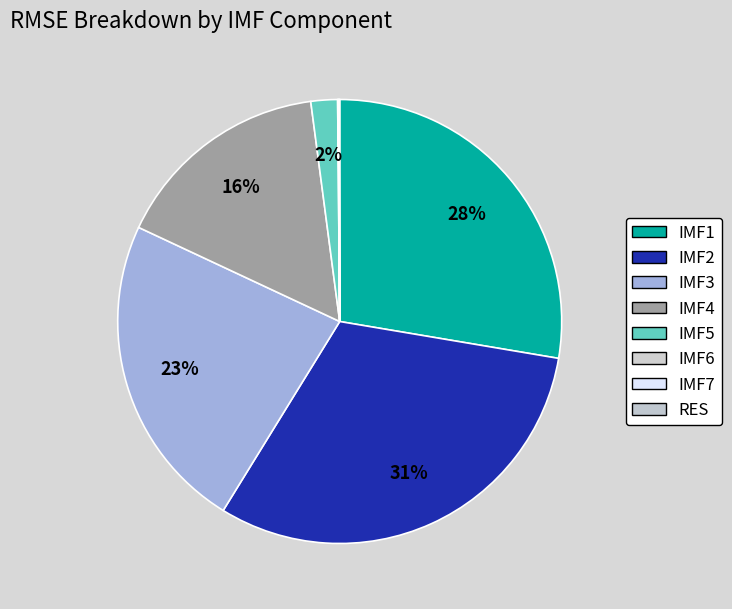

Is it true that IMF4 is 7% of the pie?

False